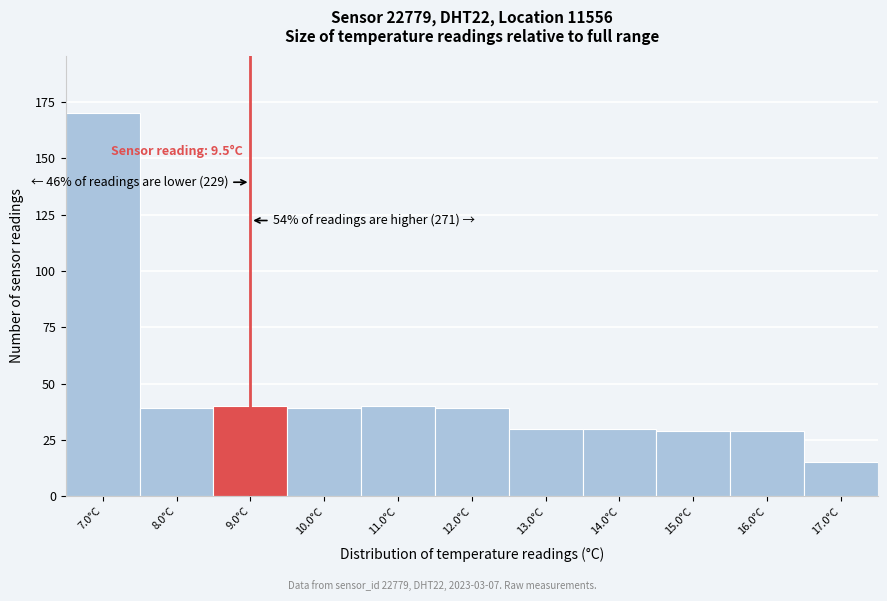

Reading left to right, what are all the values shown in this chart?

170	39	40	39	40	39	30	30	29	29	15